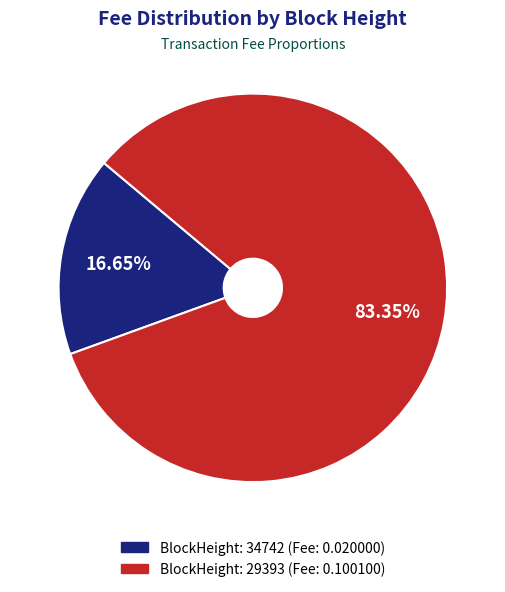

Is there any slice that represents more than half of the pie?

Yes